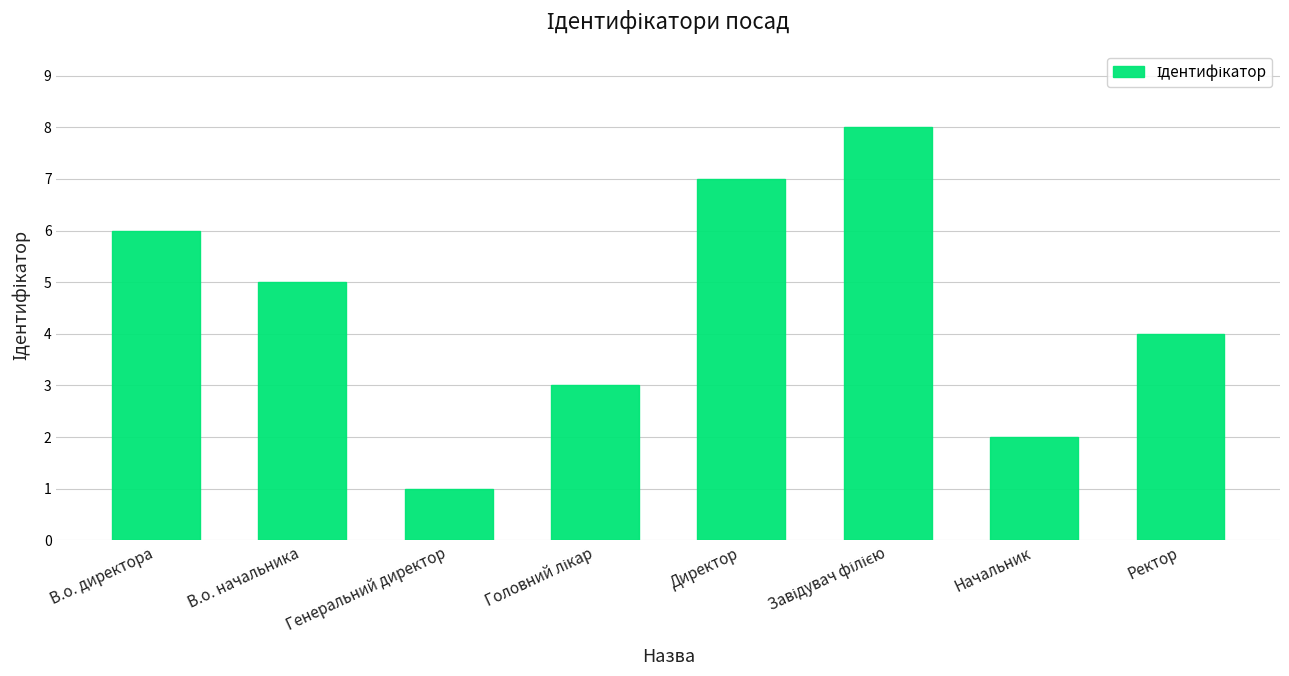

What is the difference between the maximum and minimum values?

7